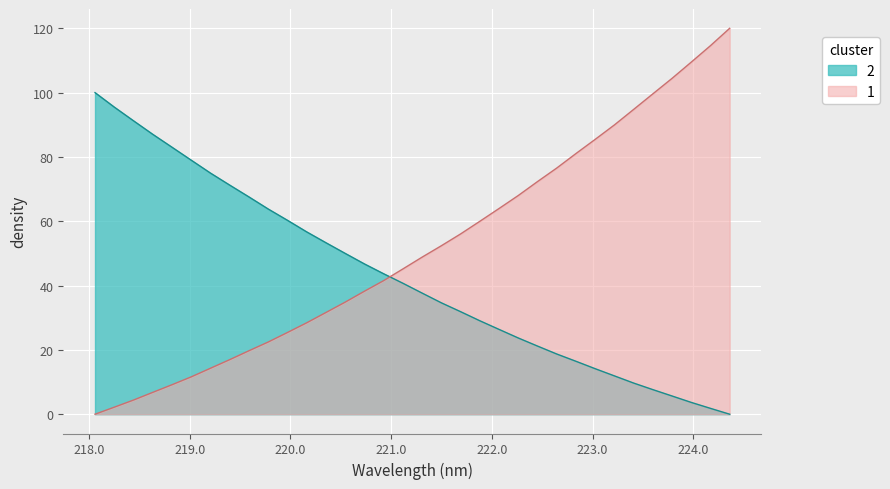

What is the difference between the maximum and minimum values in the 2 series?

100.0